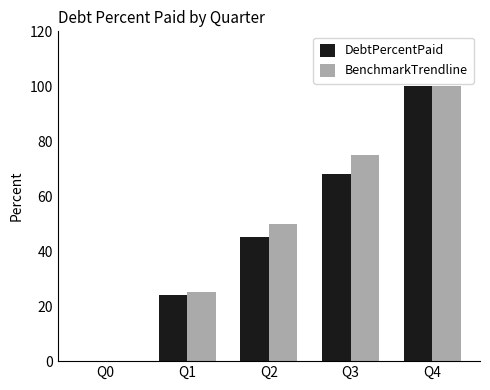

True or false: DebtPercentPaid has a value of 100.0 at Q4.

True